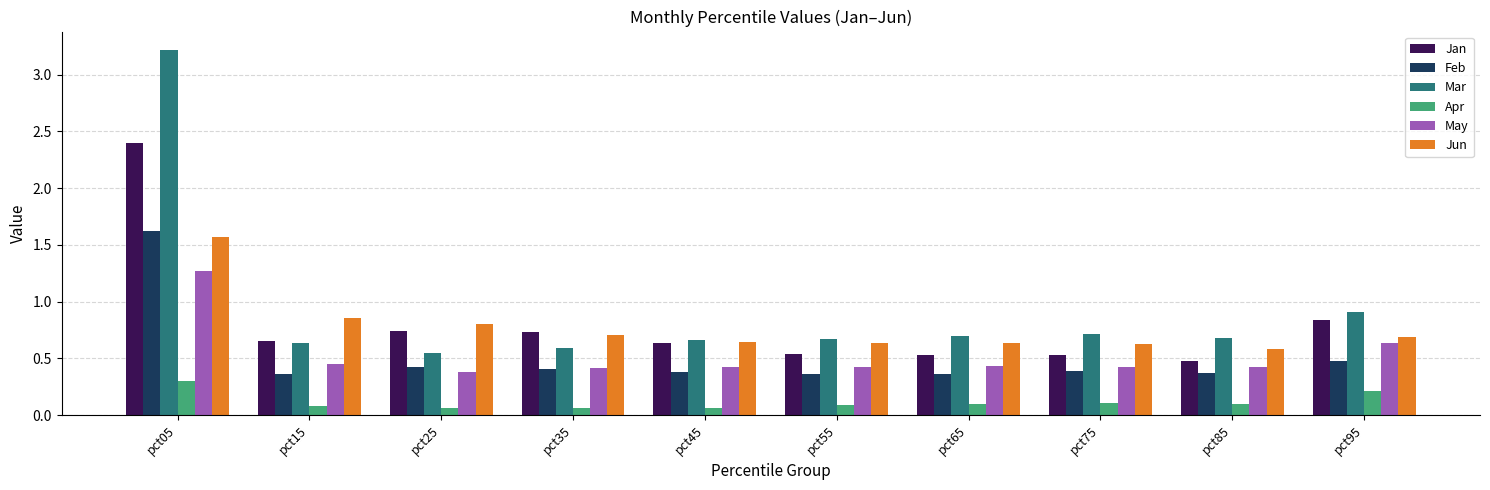

What is the total value across all series at pct65?

2.8